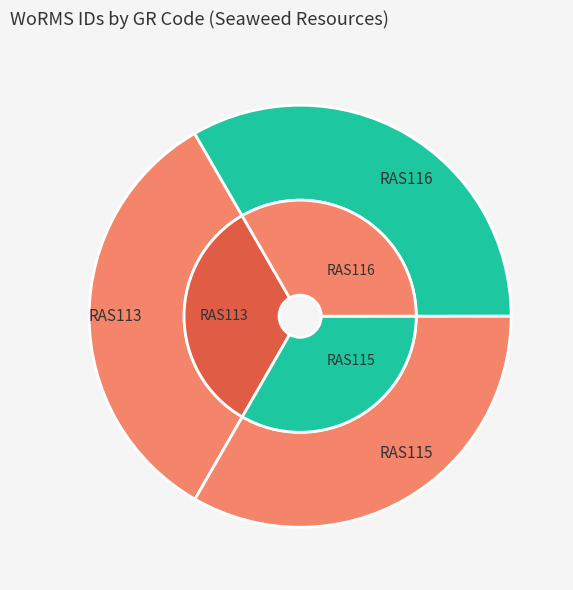

To the nearest percent, what portion does RAS115 represent?

33%